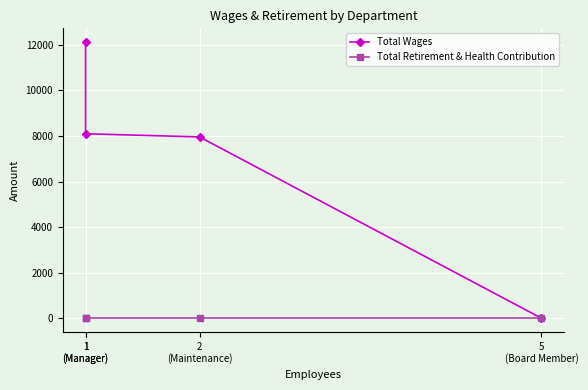

How many series are shown in this chart?

2